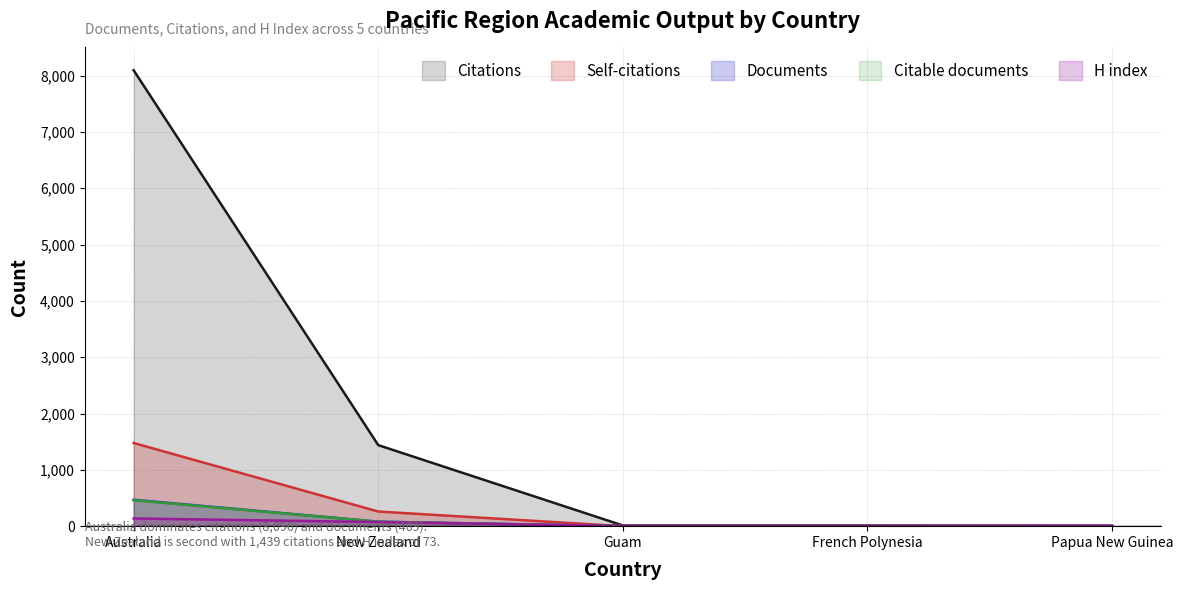

How many lines are shown in the chart?

5